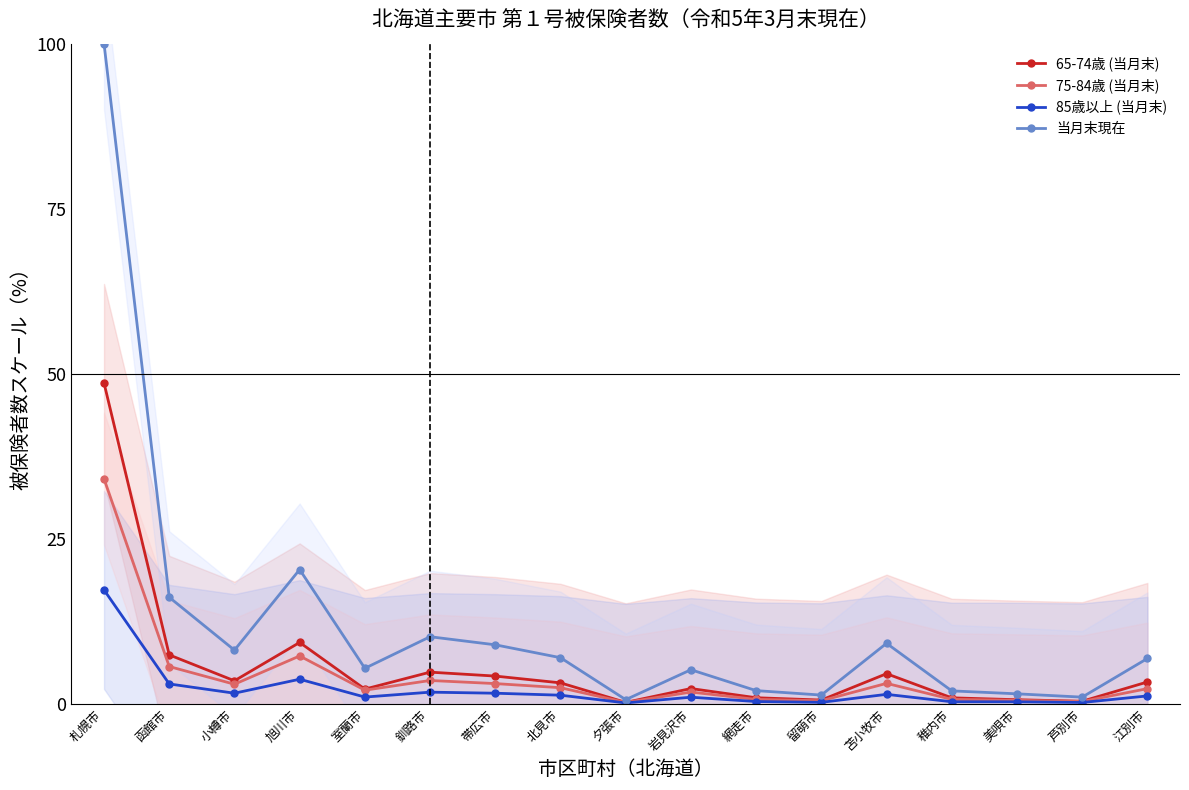

Rank the categories by 75-84歳 (当月末) value from highest to lowest.

札幌市, 旭川市, 函館市, 釧路市, 苫小牧市, 帯広市, 小樽市, 北見市, 江別市, 室蘭市, 岩見沢市, 稚内市, 網走市, 美唄市, 留萌市, 芦別市, 夕張市